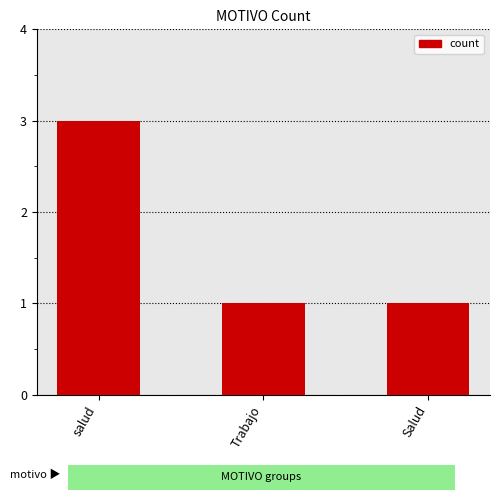

Approximately how many times larger is the value at Trabajo compared to salud?

0.3